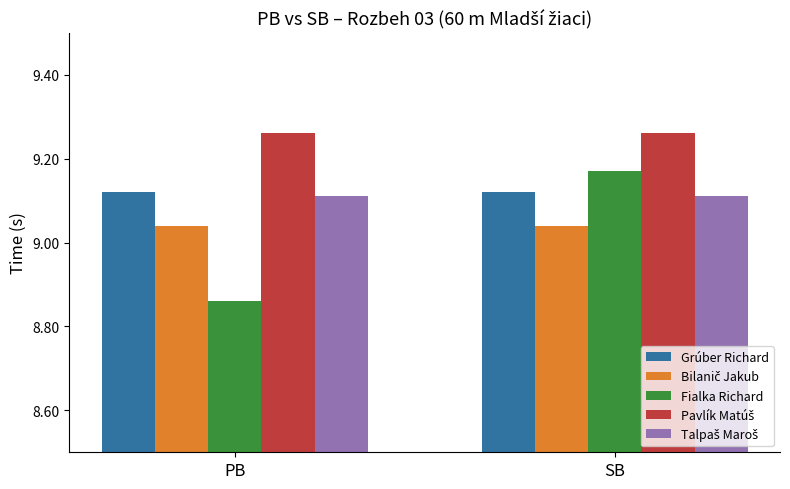

What is the label of the 2nd bar from the left?

SB